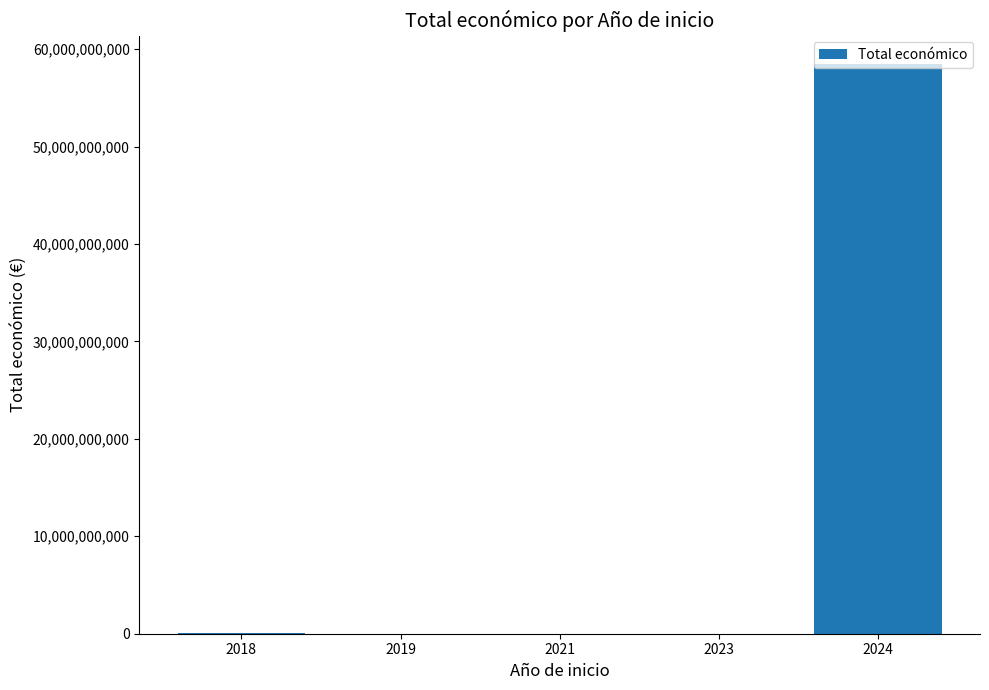

What is the sum of all values?

58502757521